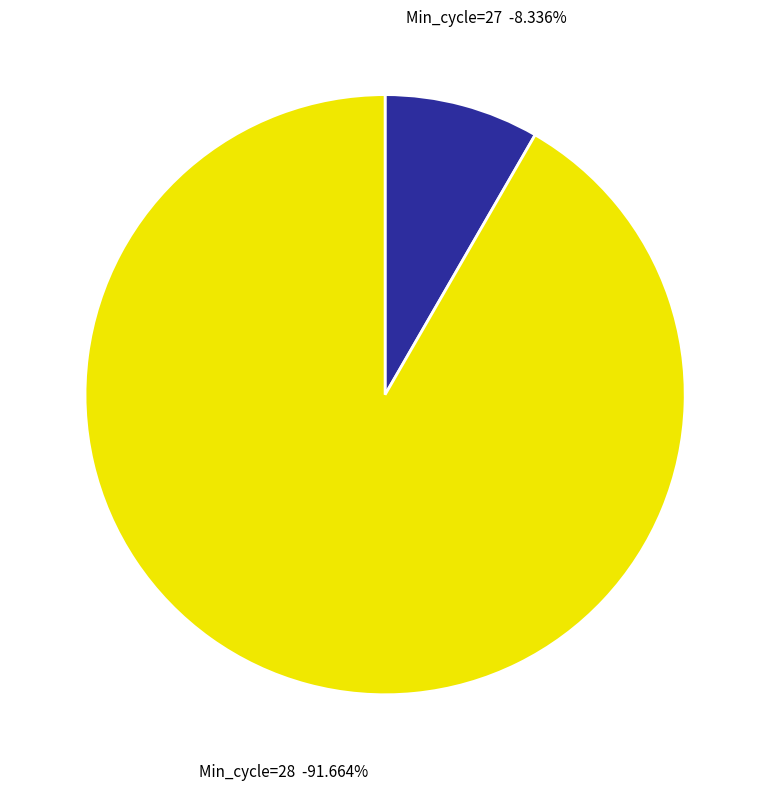

The 28 slice represents 1% of the pie. True or false?

False